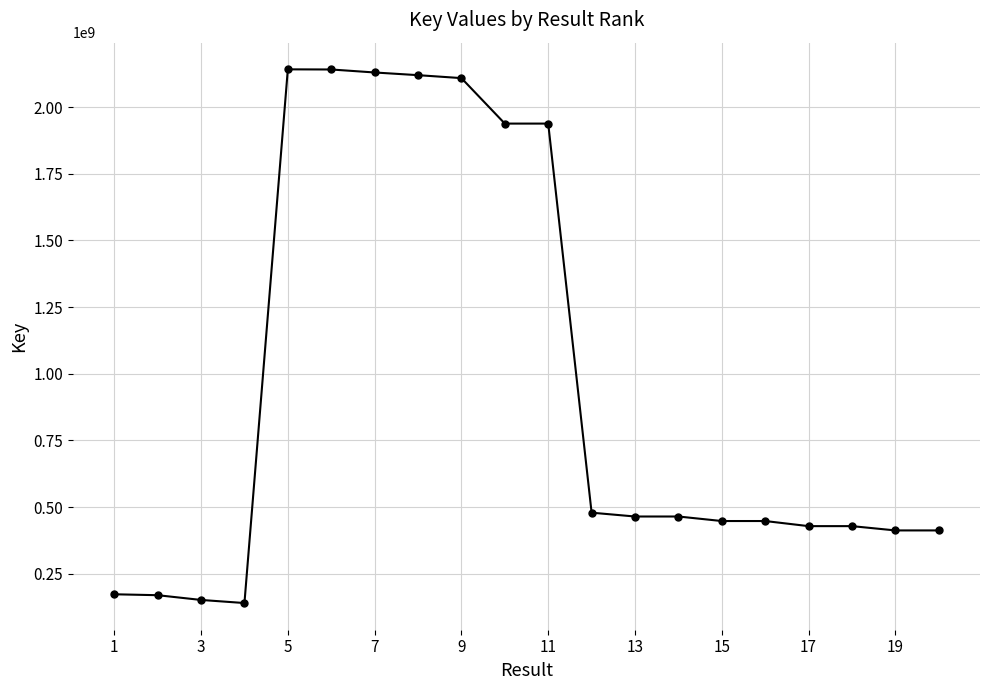

What is the difference between the maximum and second lowest values?

1989552648